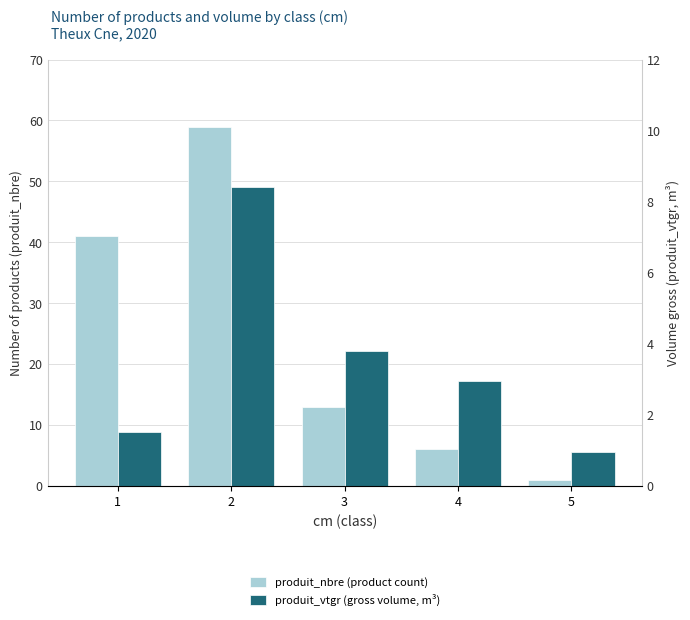

How many bars are there in each group?

2